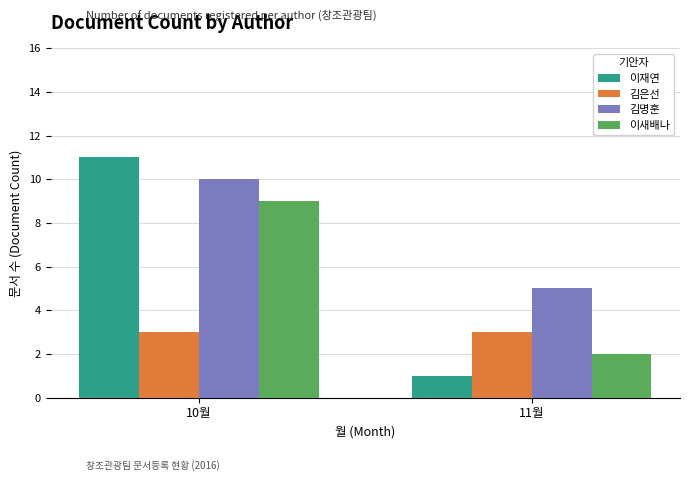

The value of 이재연 at 10월 is 5. True or false?

False